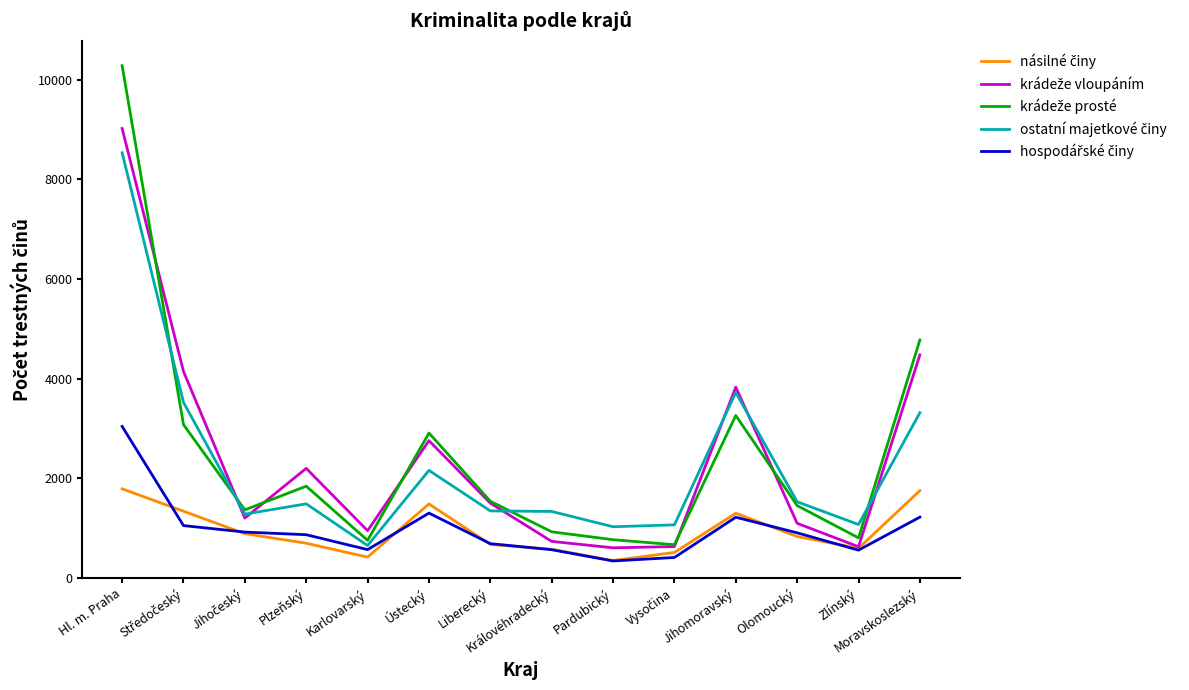

At which category is the sum across all series the highest?

Hl. m. Praha